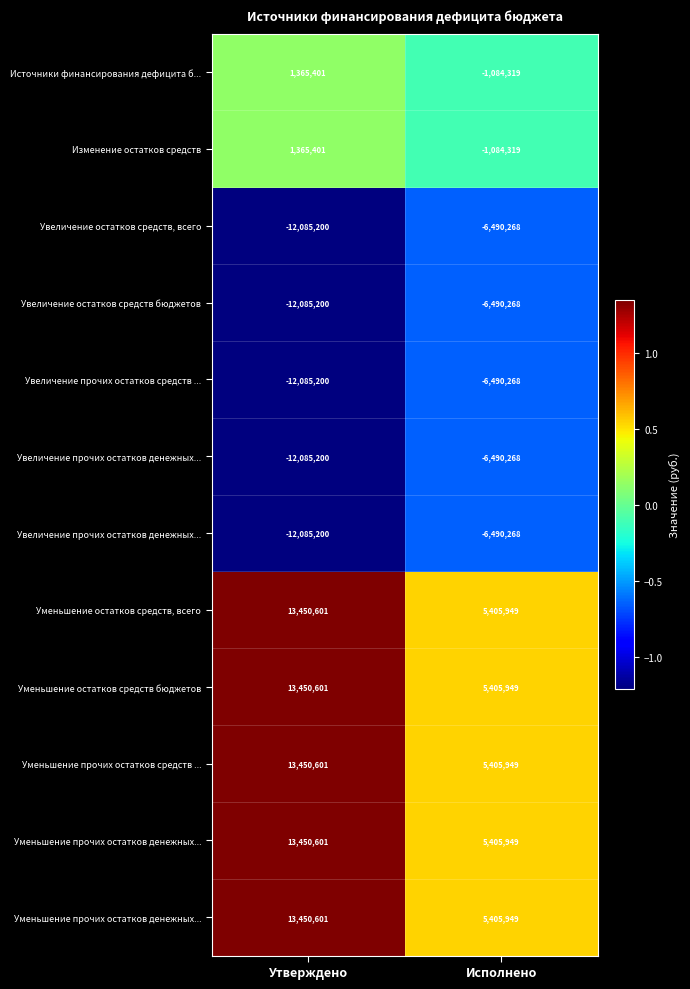

Count the number of categories in the chart.

2